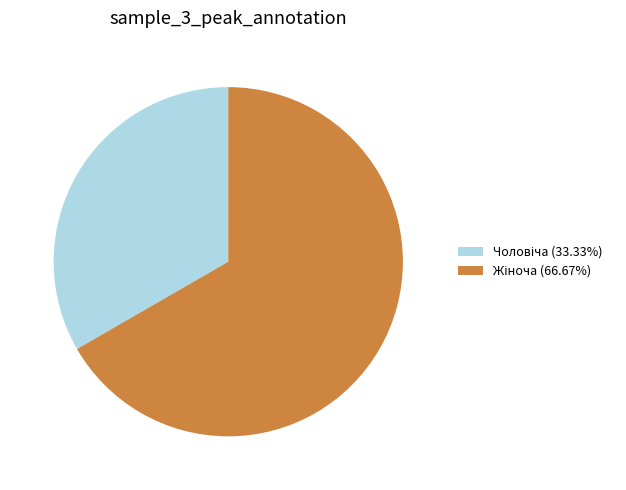

Is there a majority slice in this chart?

Yes